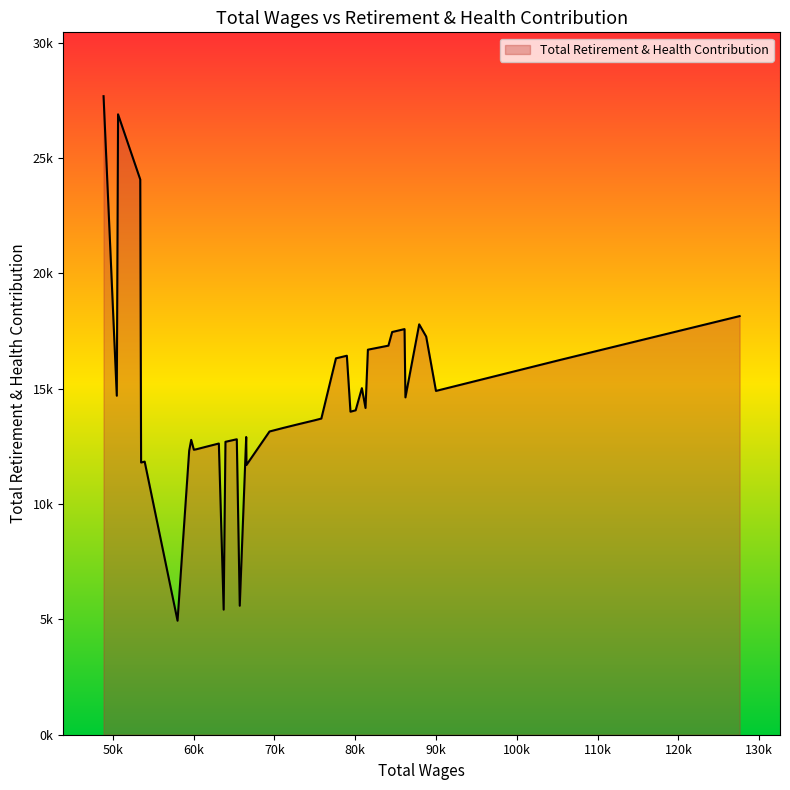

Is this an area chart (filled region under the line)?

Yes